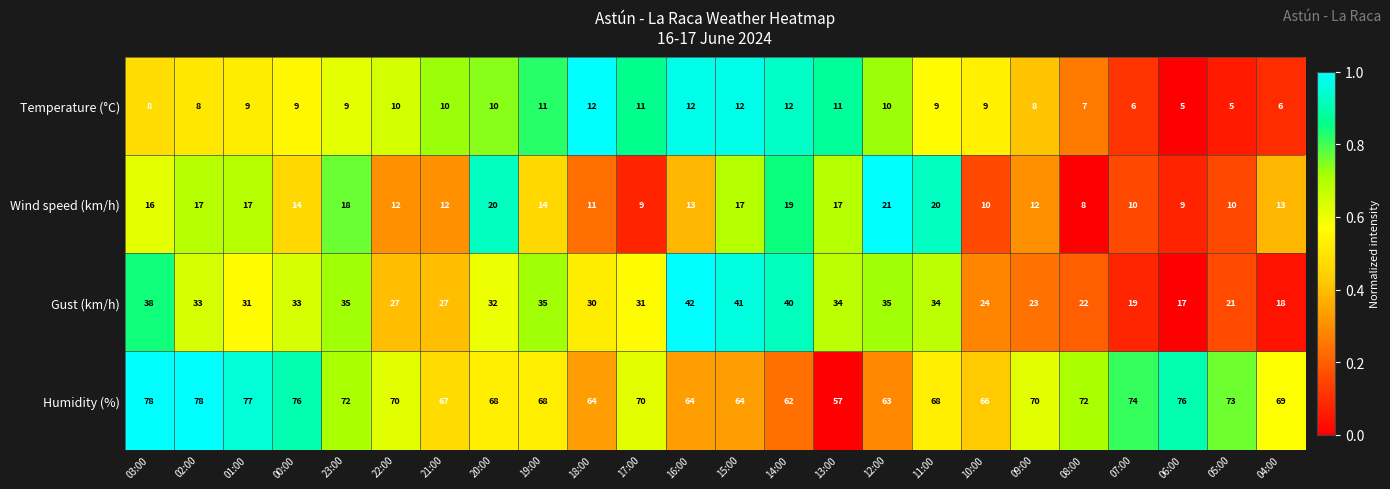

What is the total value across all series at 16:00?

131